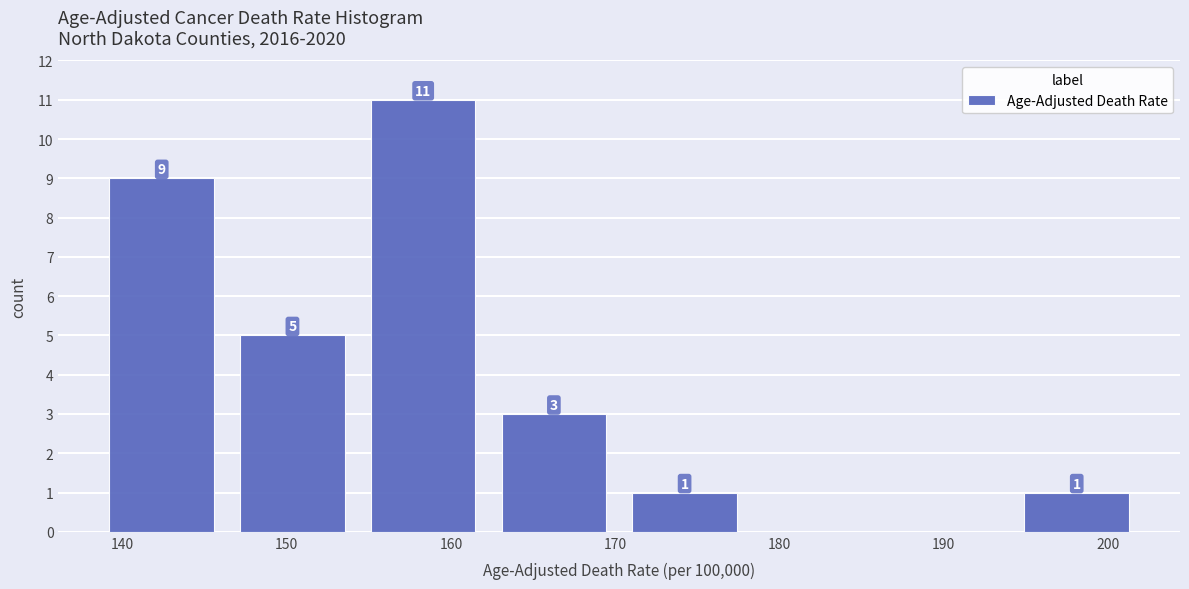

Which range on the x-axis has the tallest bar?

154 to 162